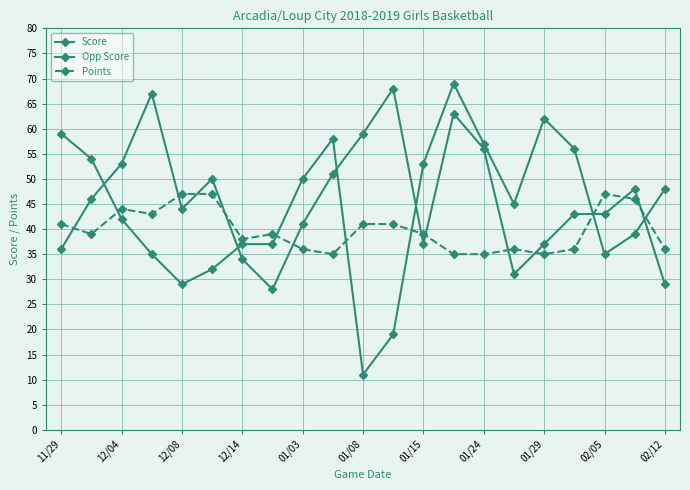

How many intersections are there between Opp Score and Score?

6